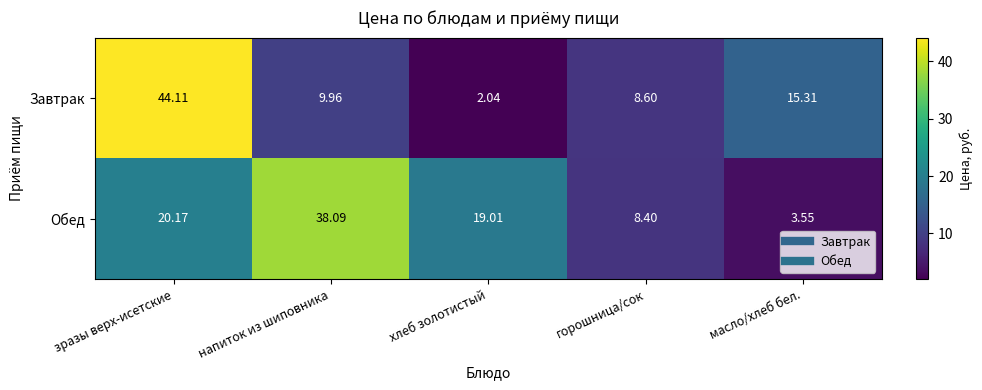

Which label corresponds to the smallest value in the chart?

хлеб золотистый